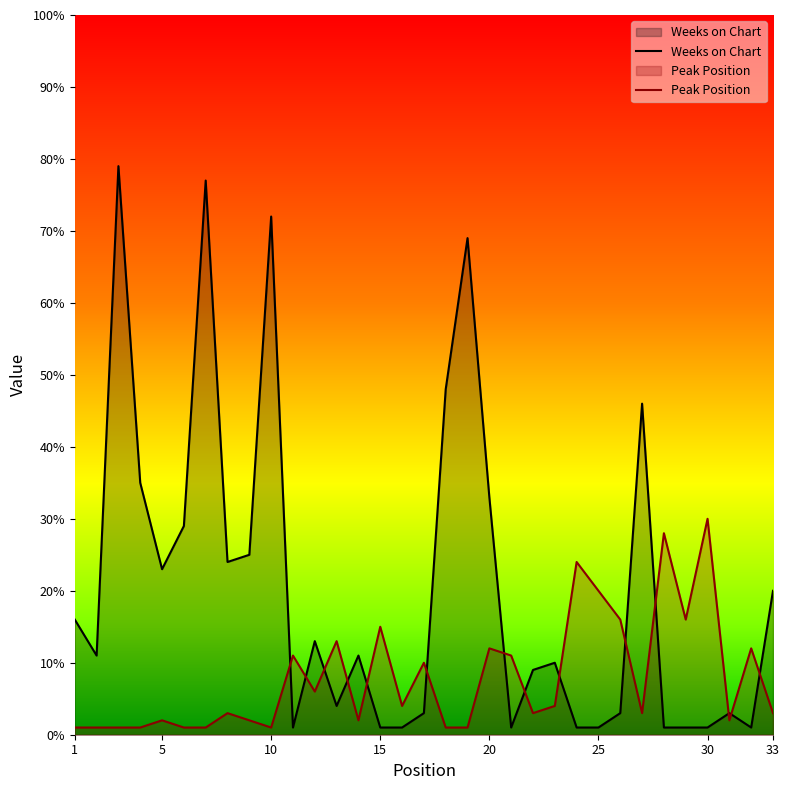

Which series ends up on top after the final intersection of Weeks on Chart and Peak Position?

Weeks on Chart